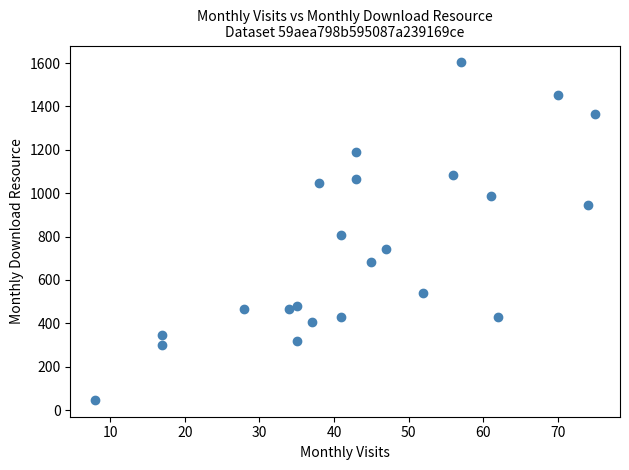

What is the range of X values (max minus min)?

67